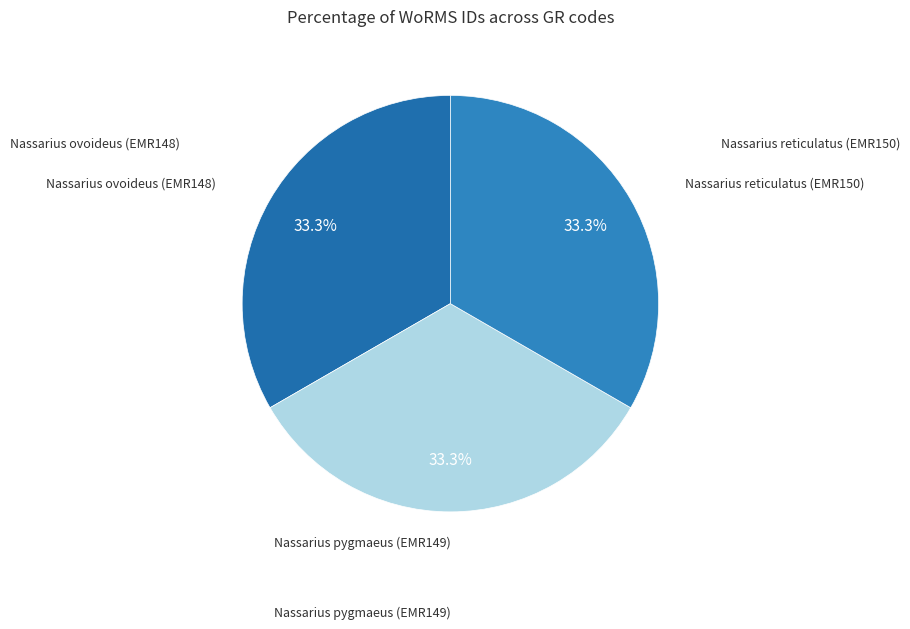

Is there a majority slice in this chart?

No